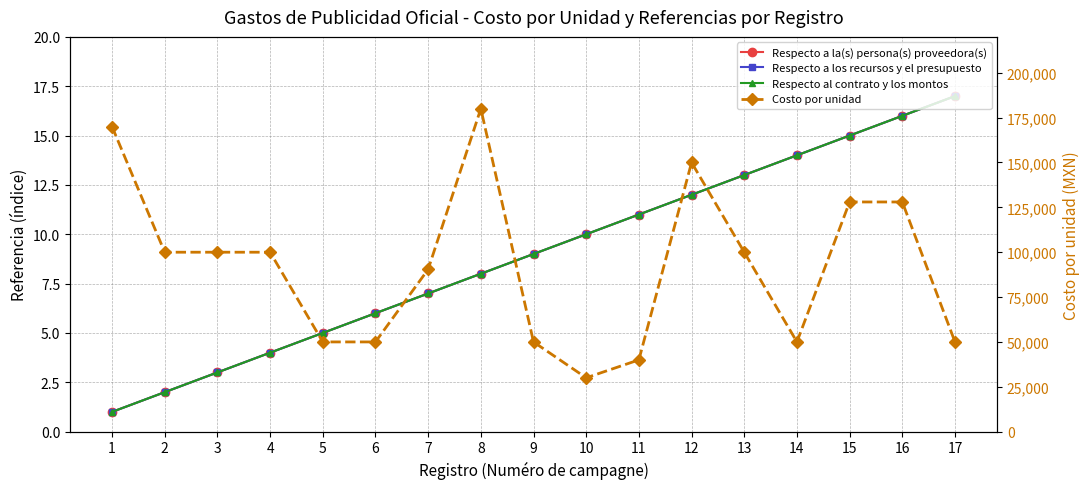

True or false: Costo por unidad has a value of 50000.0 at 6.

True